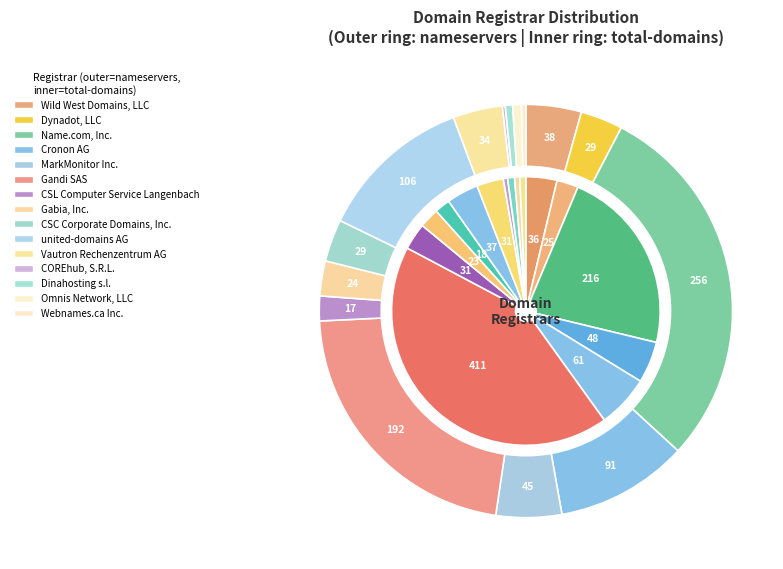

Which has a higher value, Gabia, Inc. or Name.com, Inc.?

Name.com, Inc.